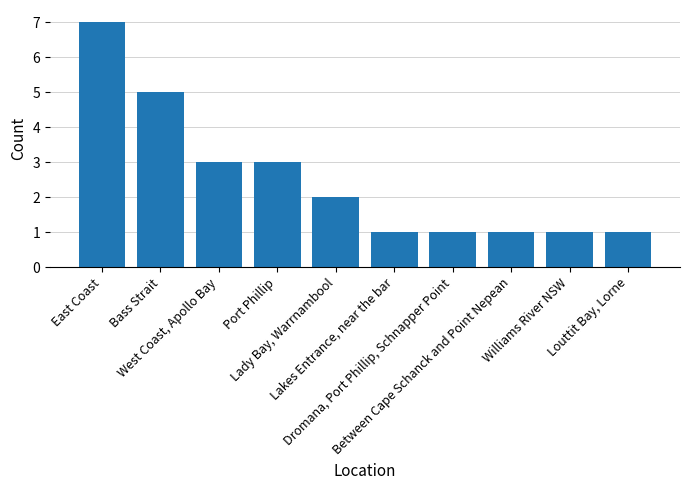

What is the sum of all values?

25